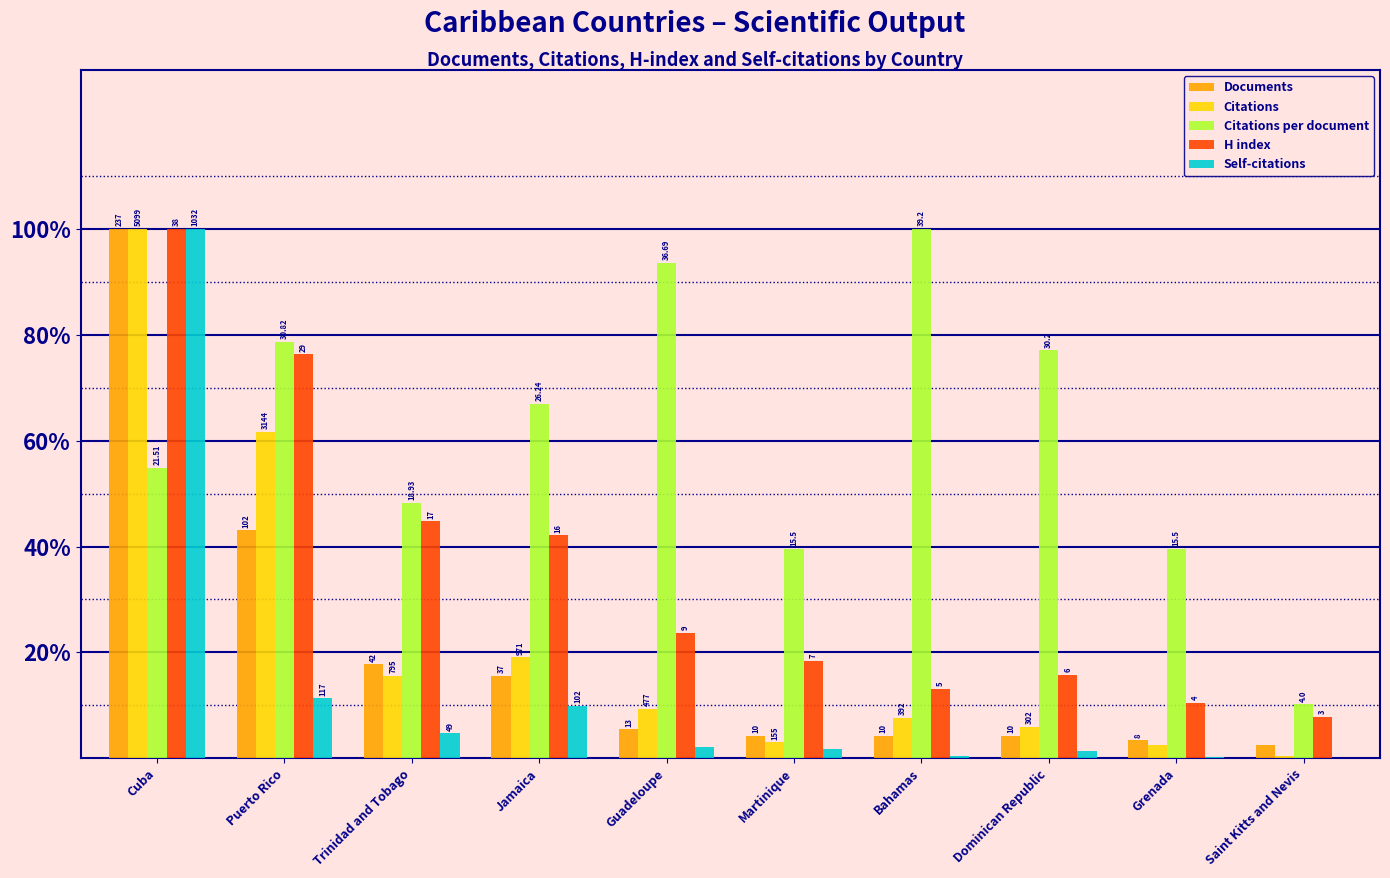

Reading right to left, list all the values displayed in this chart.

Documents: 2.5	3.4	4.2	4.2	4.2	5.5	15.6	17.7	43.0	100.0
Citations: 0.5	2.4	5.9	7.7	3.0	9.4	19.0	15.6	61.7	100.0
Citations per document: 10.2	39.5	77.0	100.0	39.5	93.6	66.9	48.3	78.6	54.9
H index: 7.9	10.5	15.8	13.2	18.4	23.7	42.1	44.7	76.3	100.0
Self-citations: 0.1	0.2	1.5	0.4	1.8	2.1	9.9	4.7	11.3	100.0